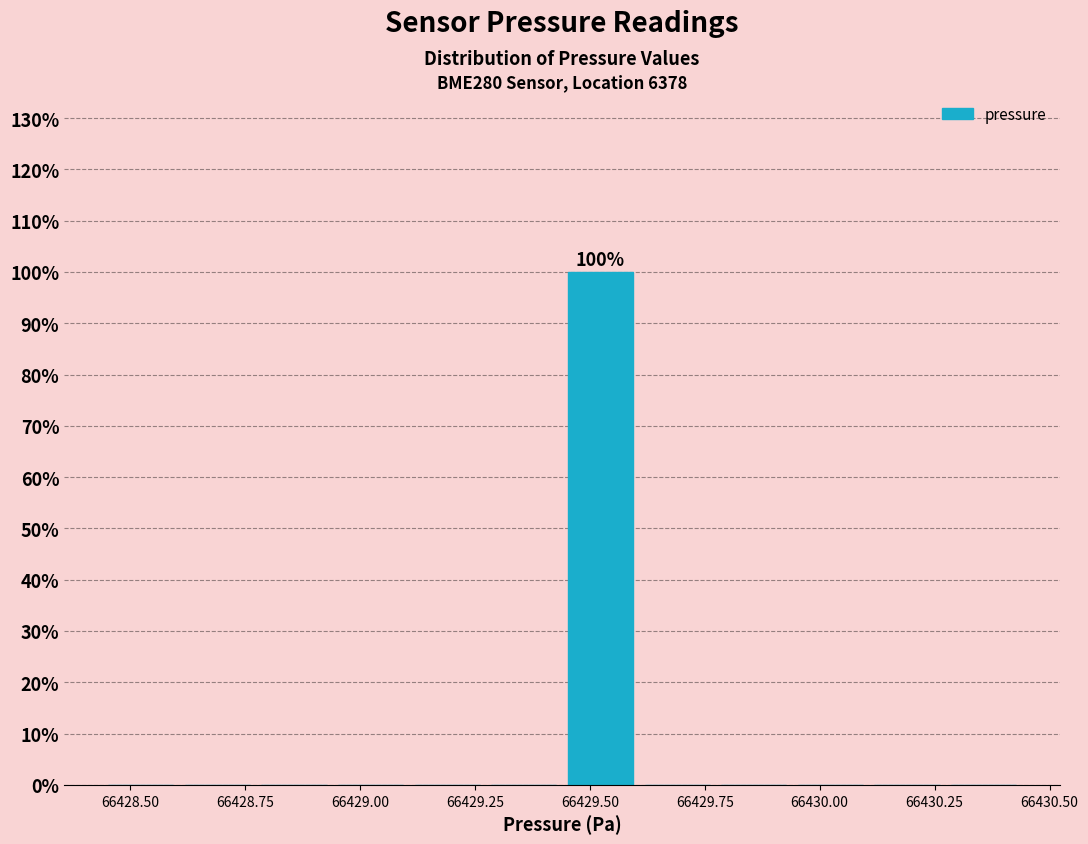

Read against the x-axis, roughly where is the centre of the tallest bar?

66429.50